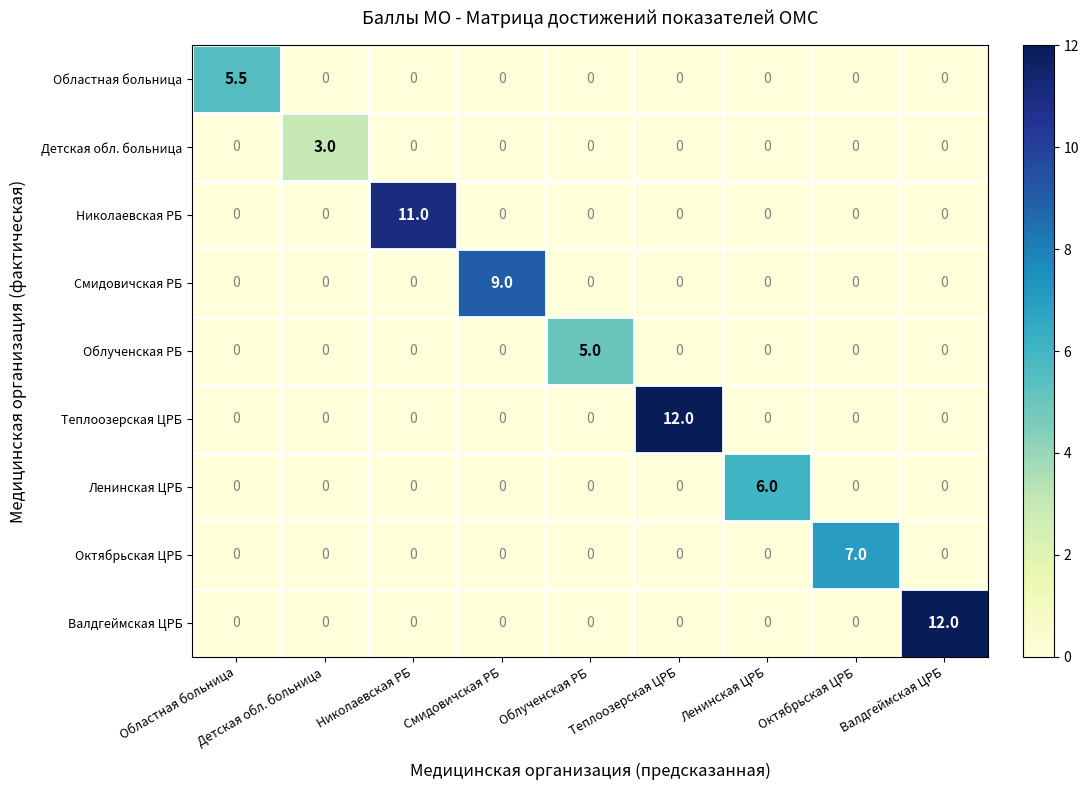

Which series changed the most between Детская обл. больница and Валдгеймская ЦРБ?

Валдгеймская ЦРБ